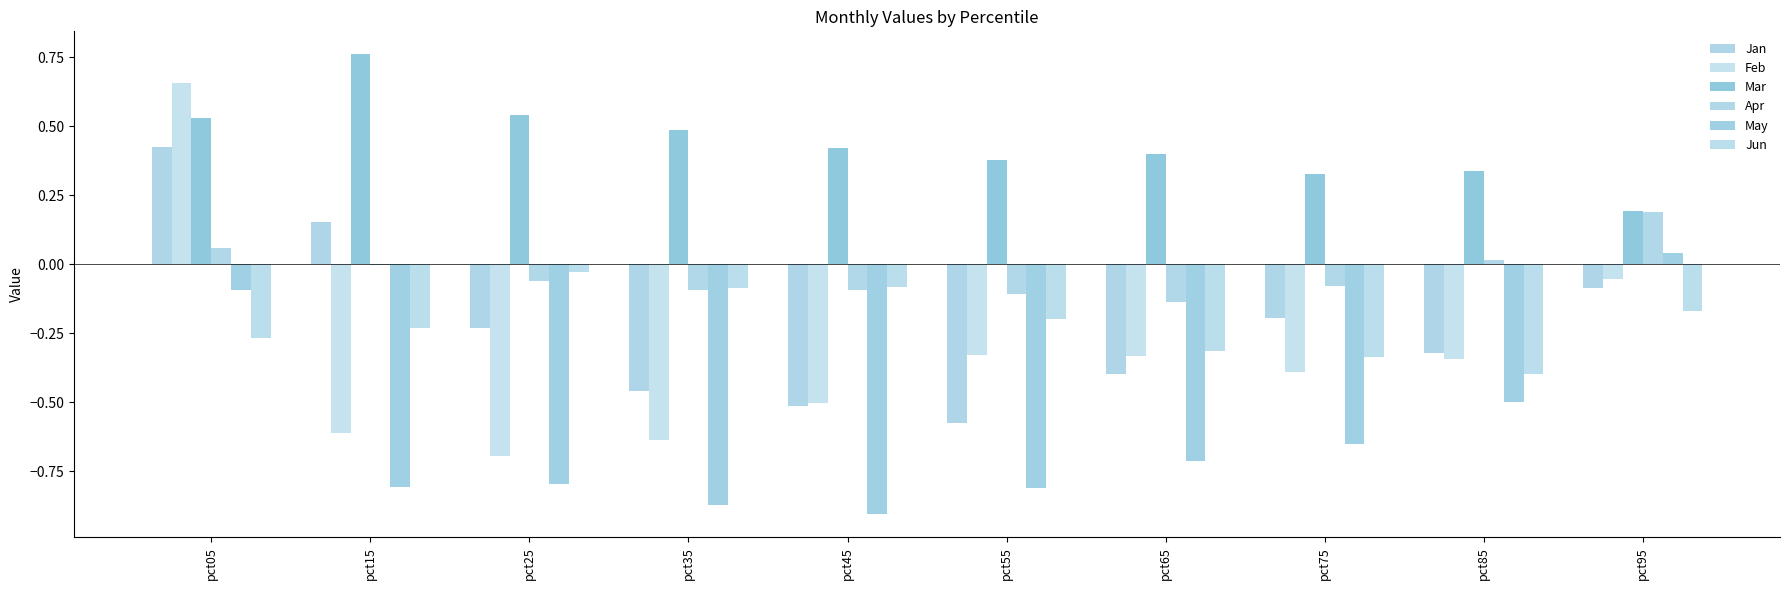

List the series in order of their peak value, highest first.

Mar, Feb, Jan, Apr, May, Jun